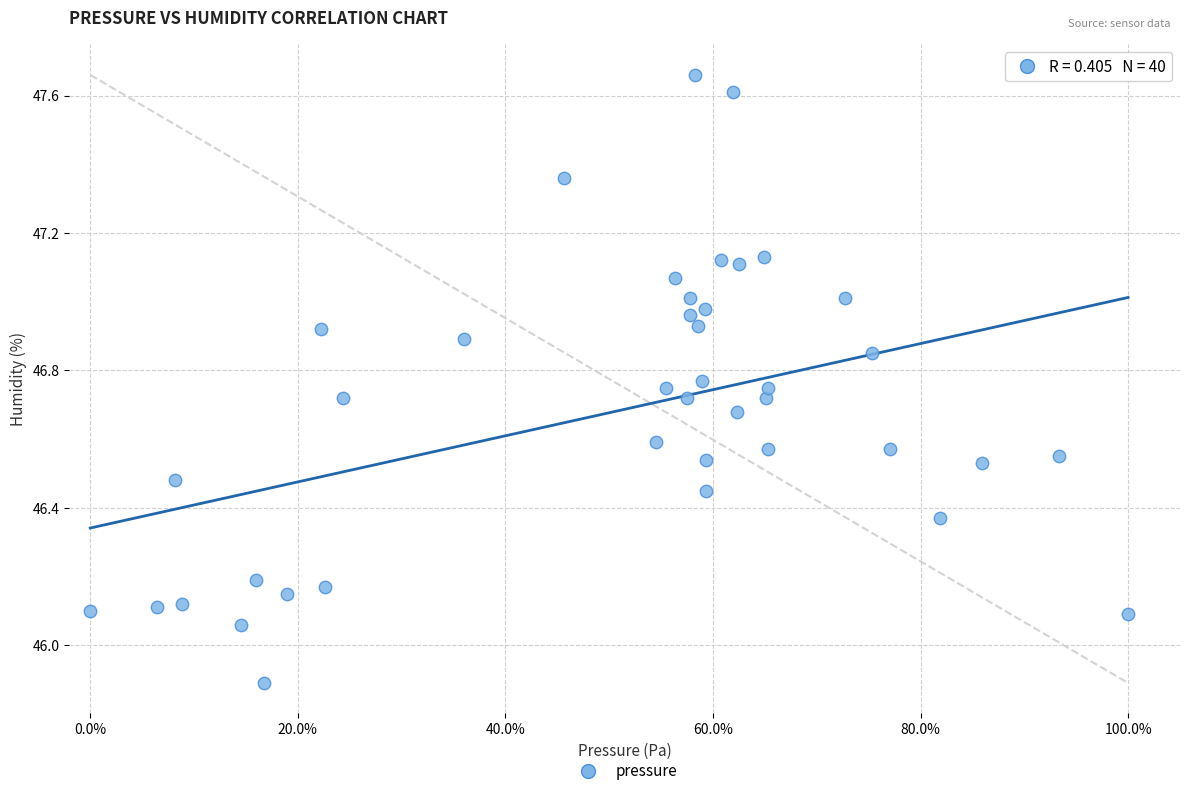

What is the range of Y values (max minus min)?

1.8